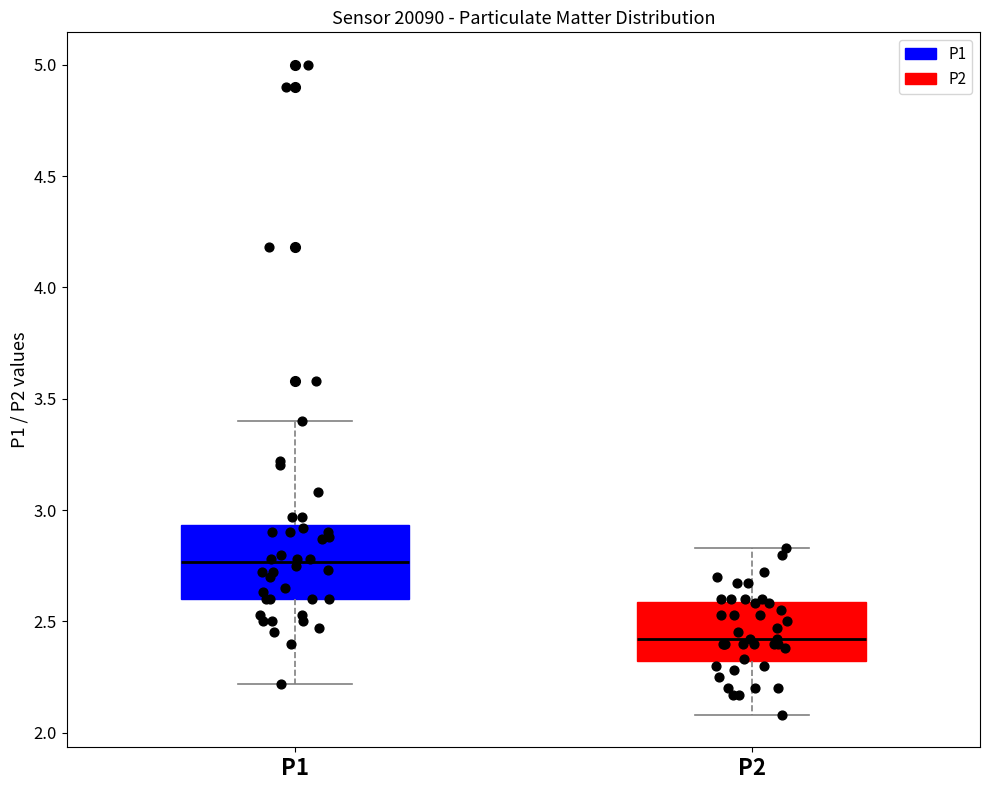

Which box is the tallest, from its lower edge to its upper edge?

P1